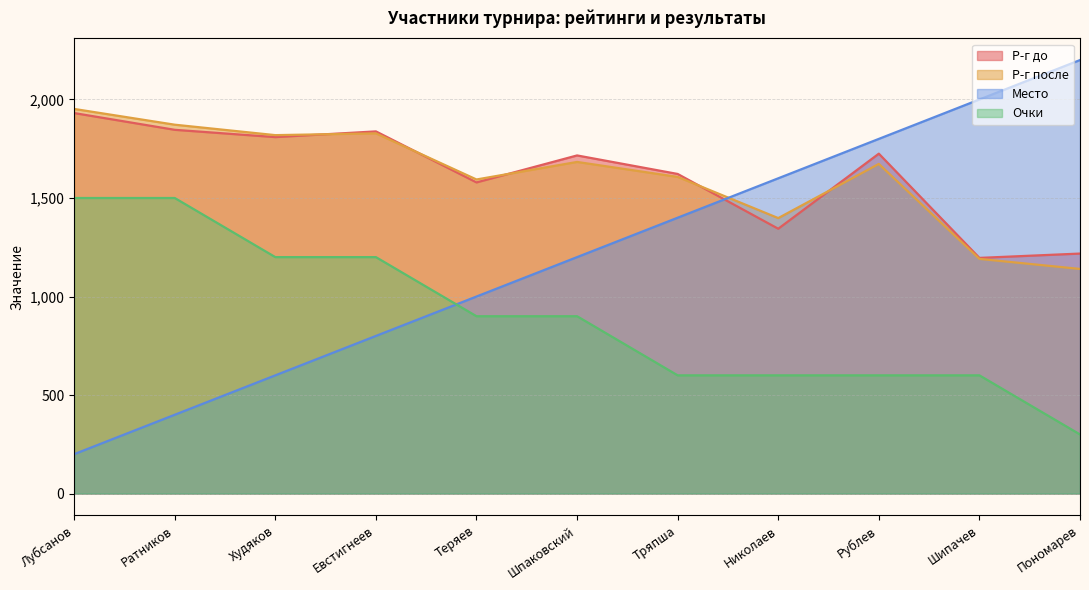

At how many categories does at least one series exceed 2196?

1